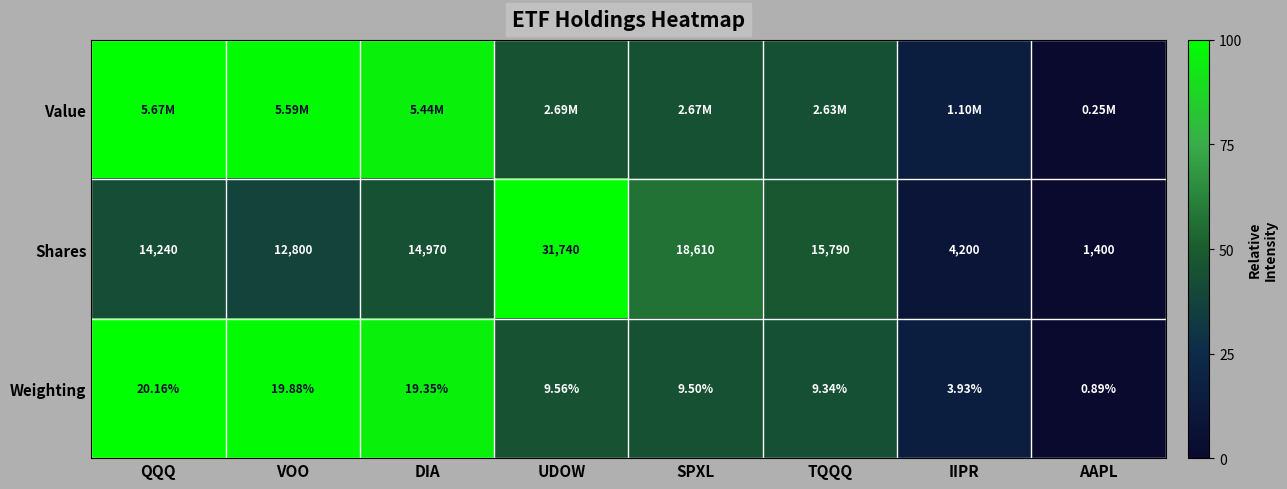

Rank the categories by Weighting value from highest to lowest.

QQQ, VOO, DIA, UDOW, SPXL, TQQQ, IIPR, AAPL